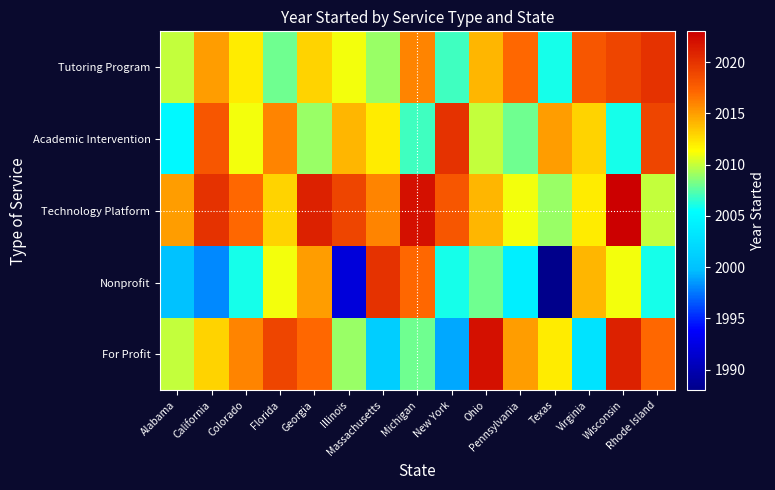

What is the minimum value shown in the chart?

1988